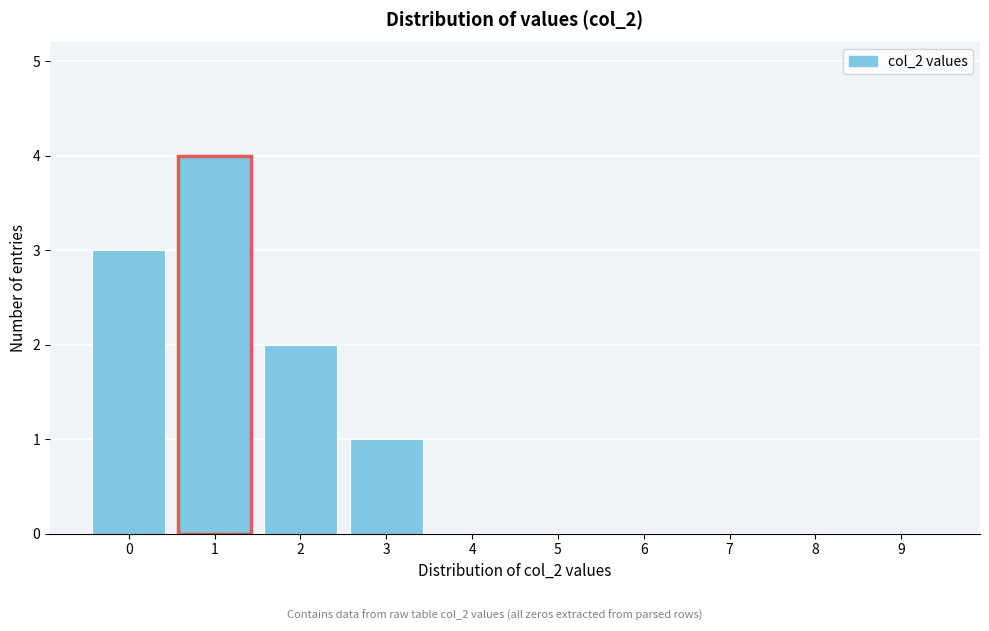

Reading right to left, list all the values displayed in this chart.

9=0	8=0	7=0	6=0	5=0	4=0	3=1	2=2	1=4	0=3